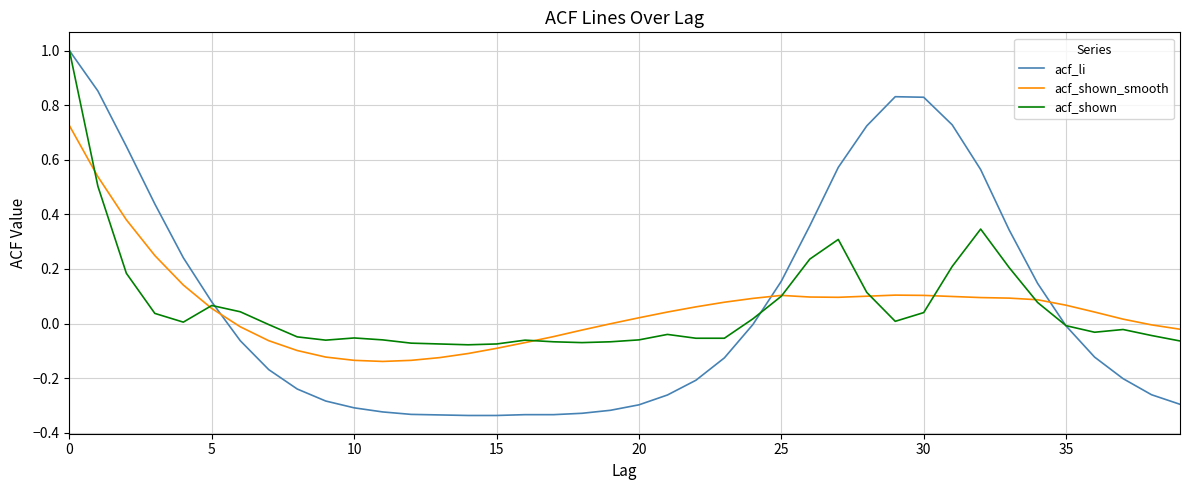

What is the greatest value displayed?

1.0